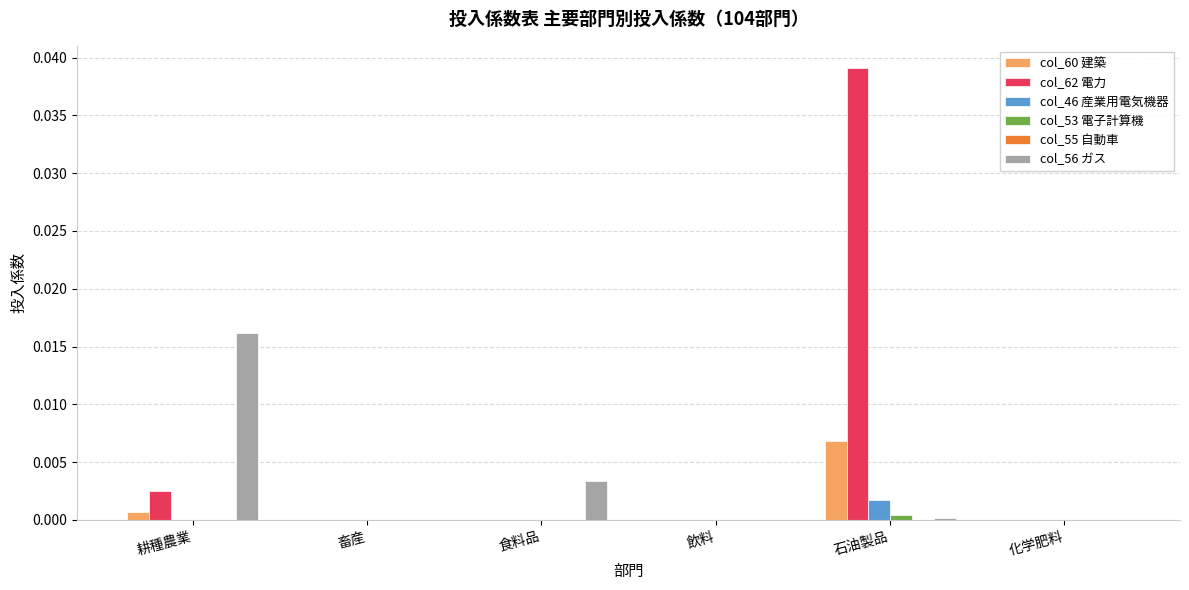

How many data points does each series have?

6